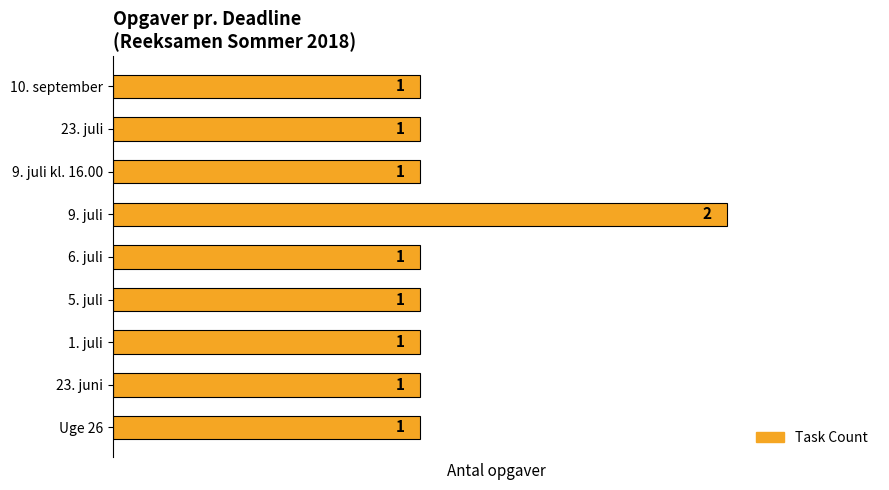

What is the ratio of the value at 23. juni to the value at 10. september?

1.0